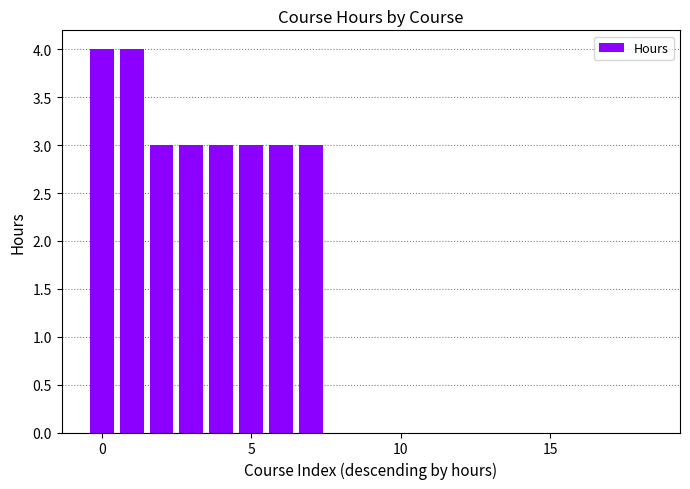

Are the bars horizontal?

No